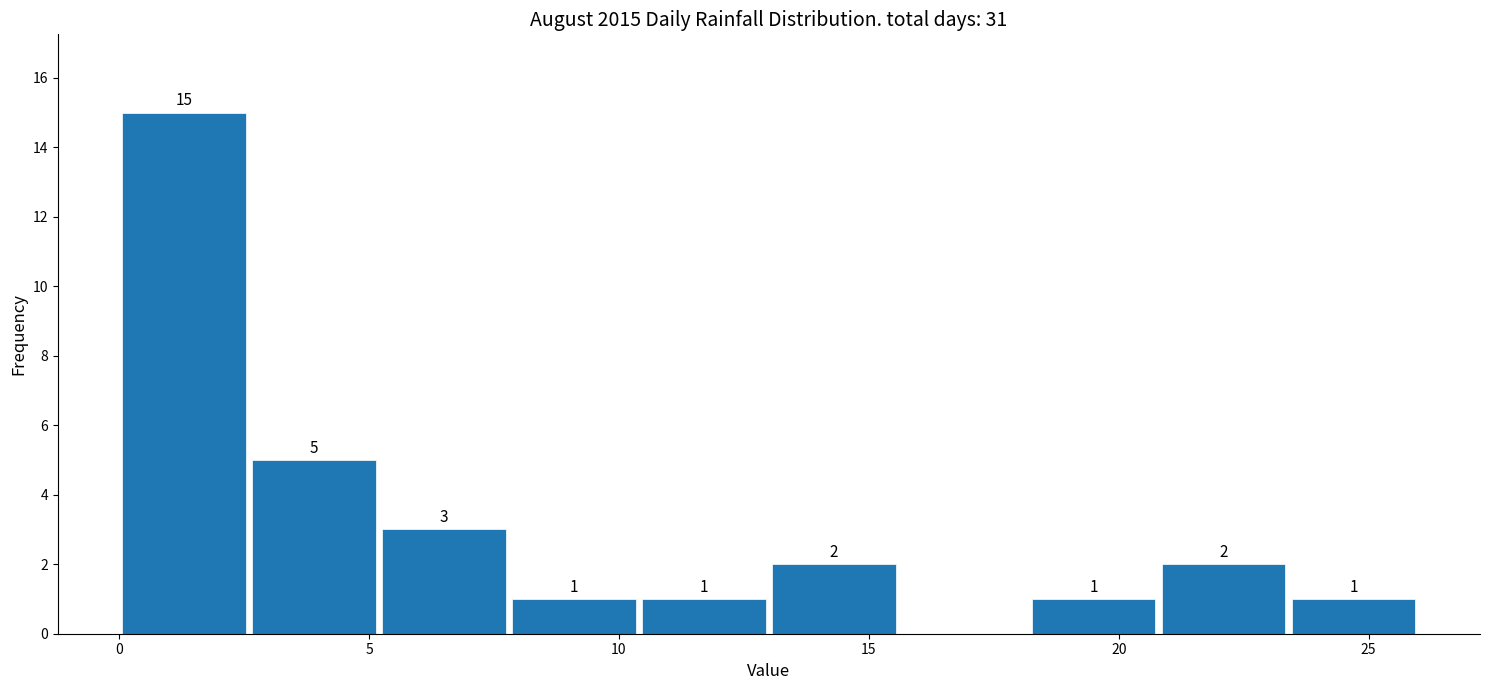

Which range on the x-axis has the tallest bar?

0.0 to 2.6